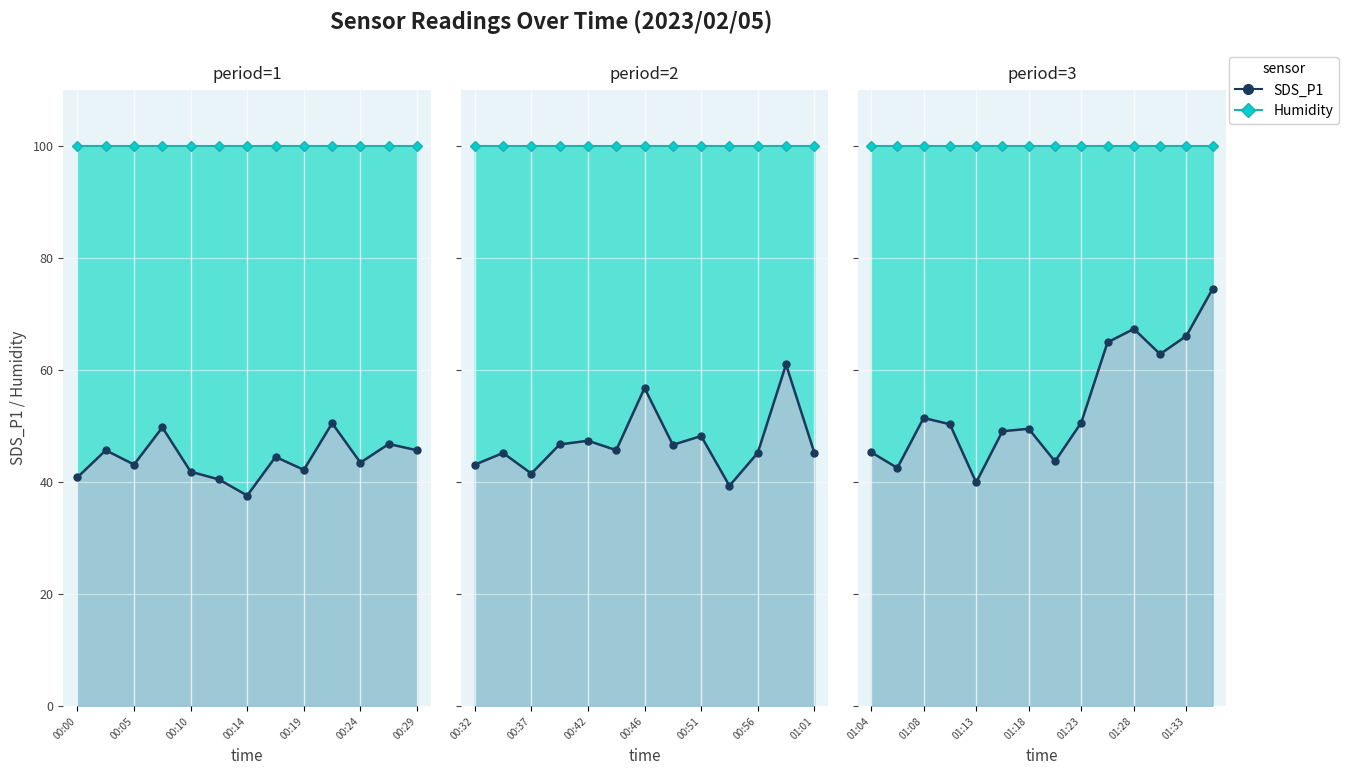

True or false: SDS_P1 has a value of 109.4 at 9.

False